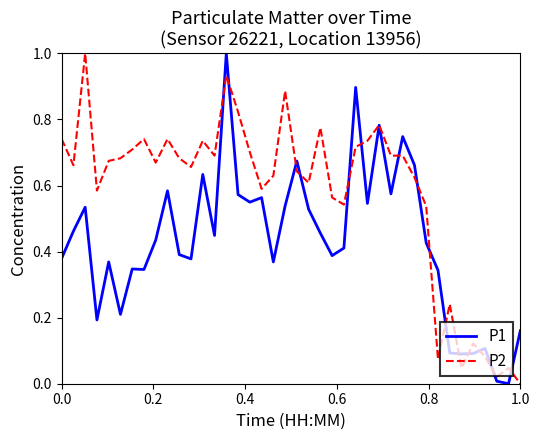

Which series has the largest total across all categories?

P2